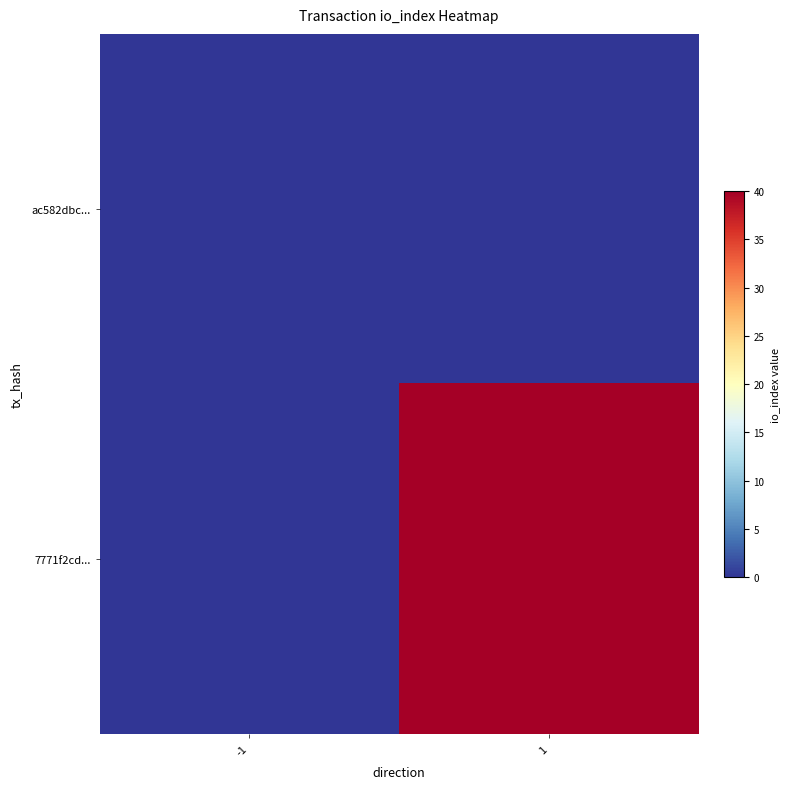

Between 1 and -1, which is larger?

1